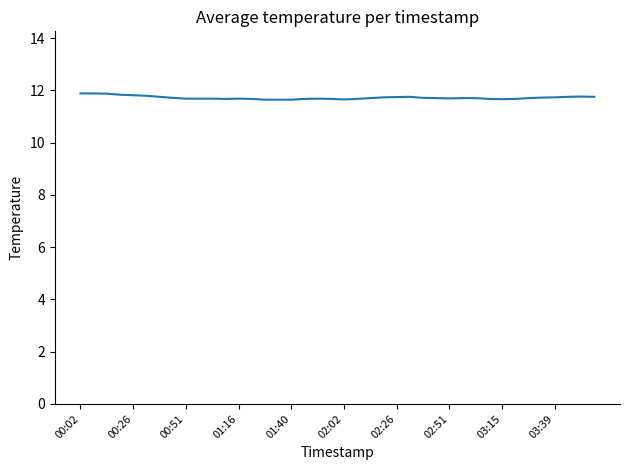

What is the average value?

11.7